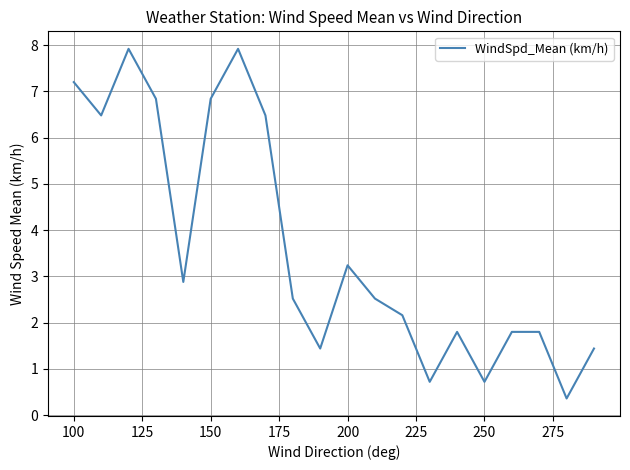

How many lines are shown in the chart?

1